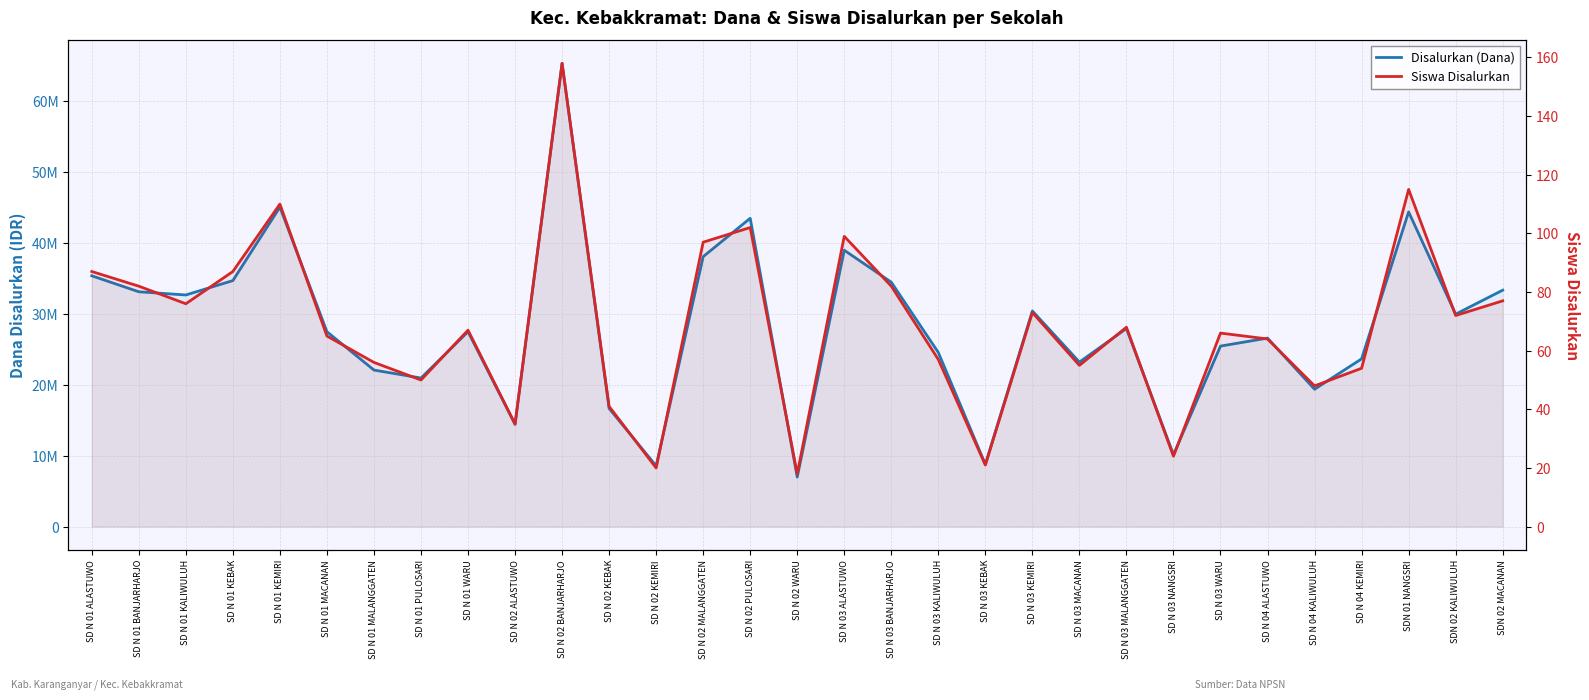

What is the difference between the maximum and minimum values in the Disalurkan (Dana) series?

58275000